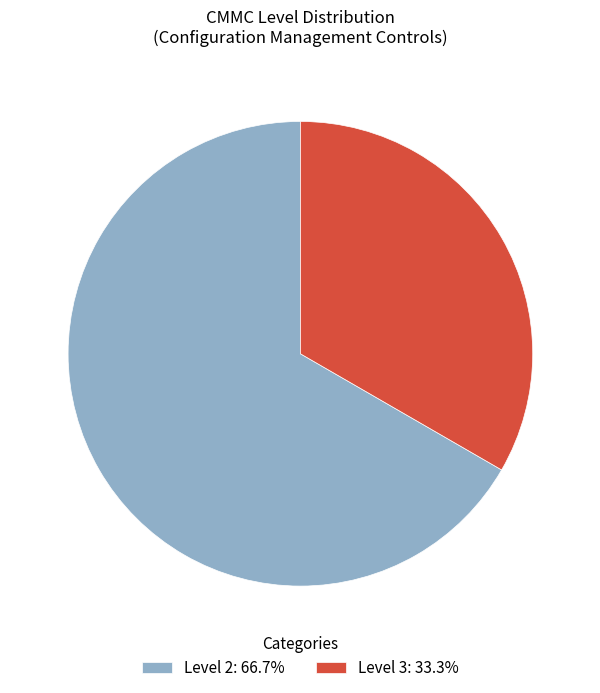

Count the number of slices in the pie.

2